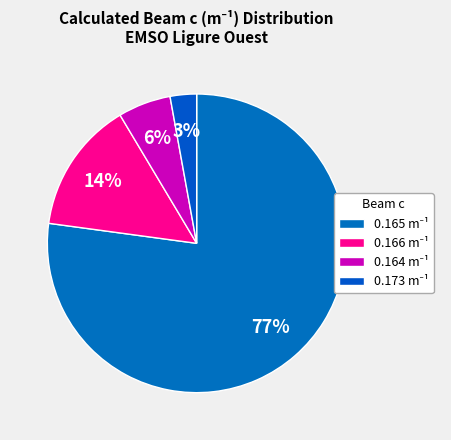

How many slices are in this pie chart?

4